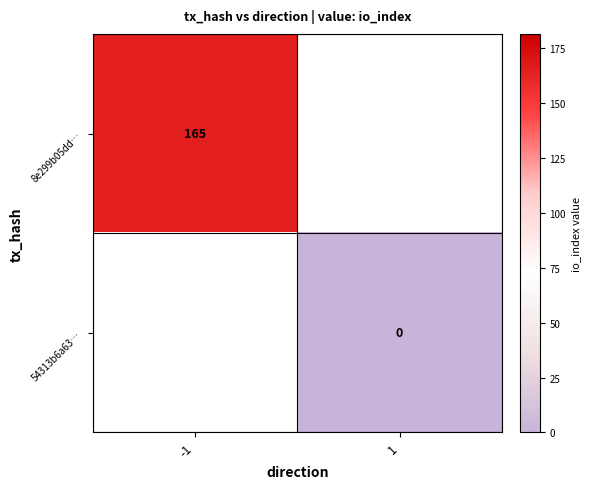

The 8e299b05dd… series shows 34 at -1. True or false?

False